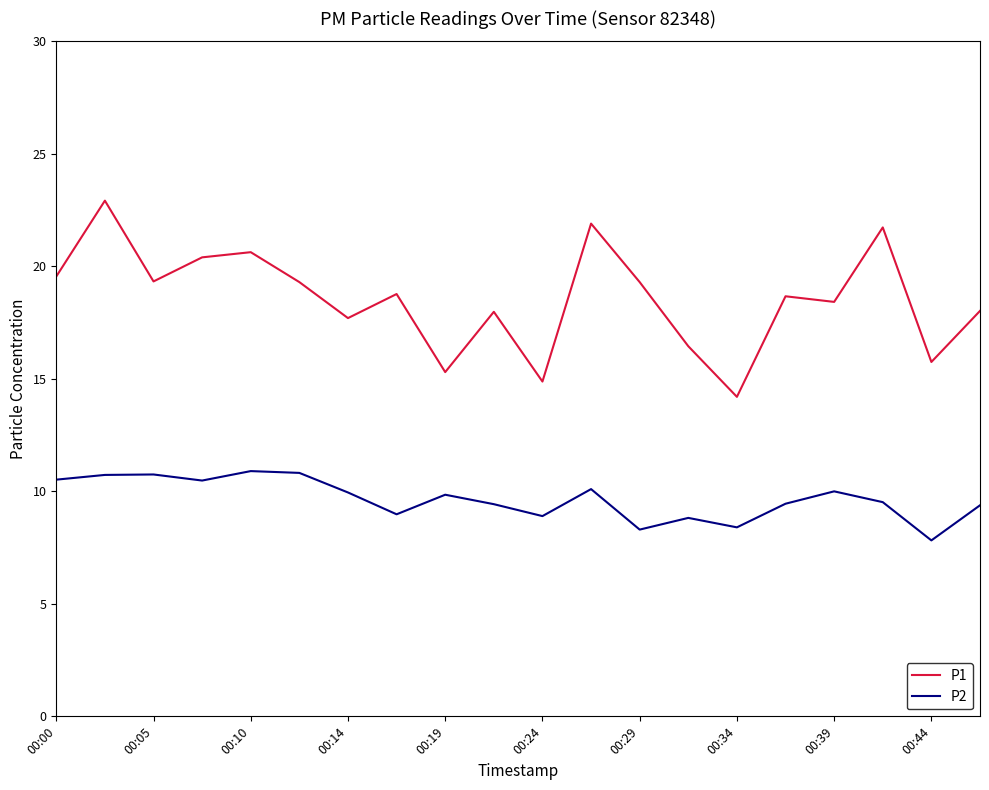

How many interior local valleys does the P1 series have?

7